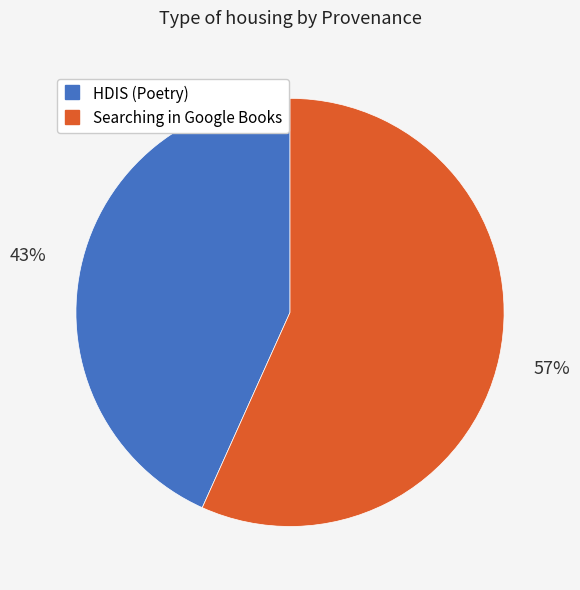

Count the number of slices in the pie.

2